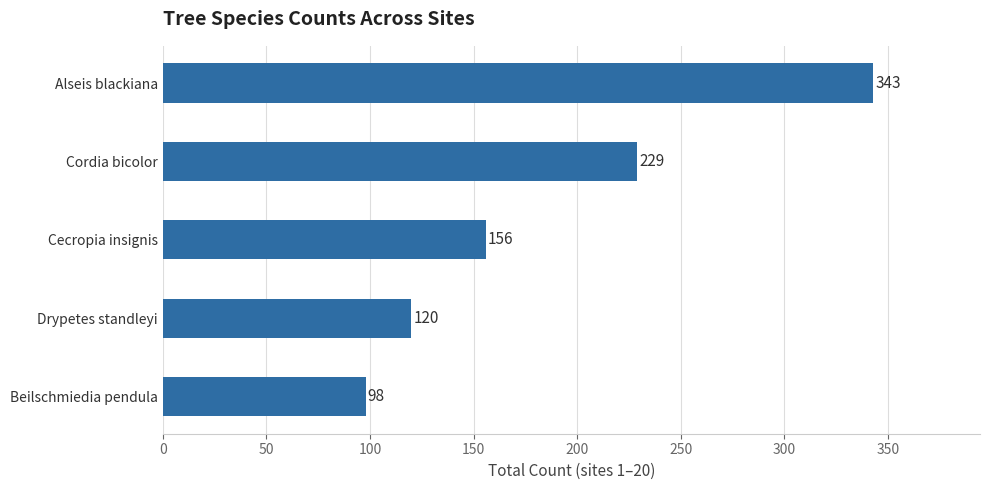

Where is the data nearest to the value 220?

Cordia bicolor